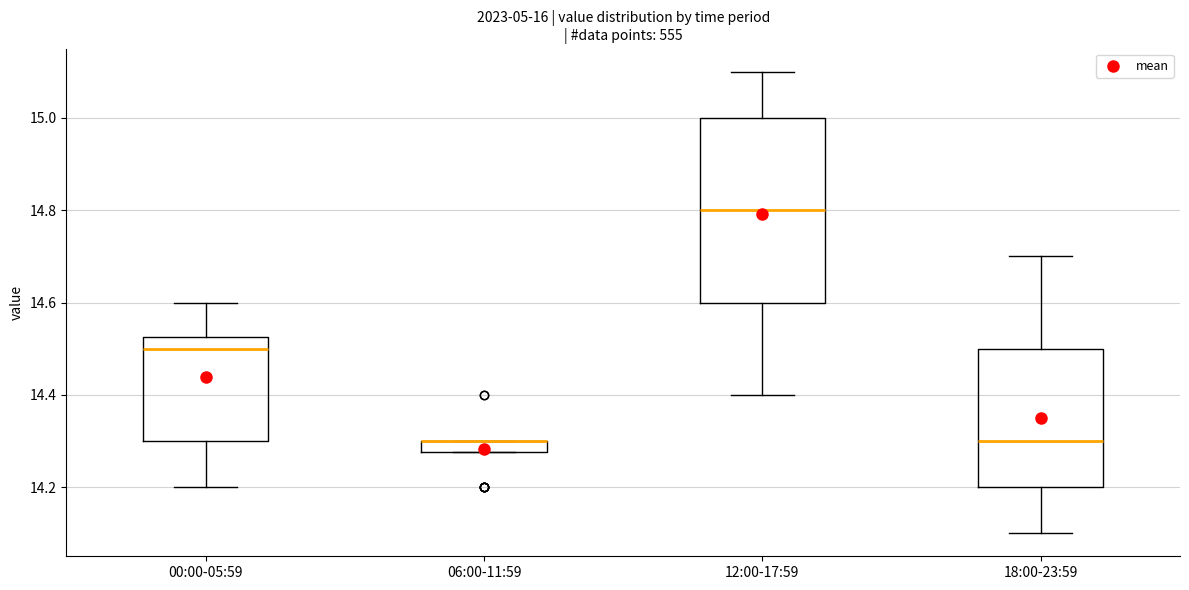

Comparing the boxes themselves (not the whiskers), which one is the tallest?

12:00-17:59